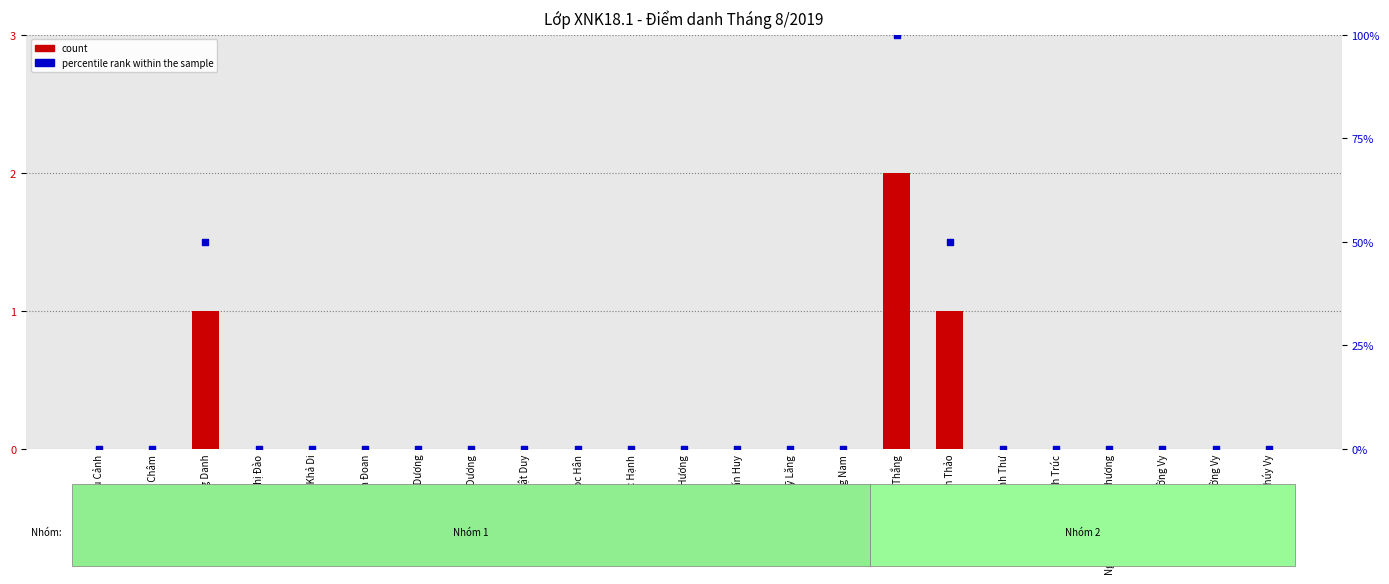

At how many categories does at least one series exceed 61?

1